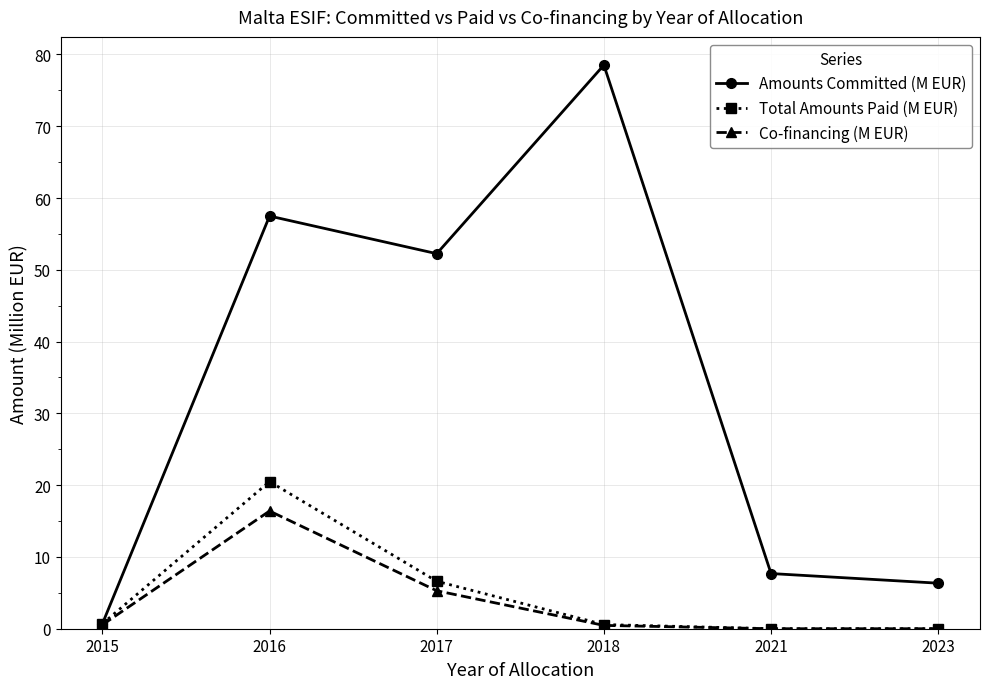

Is this an area chart (filled region under the line)?

No